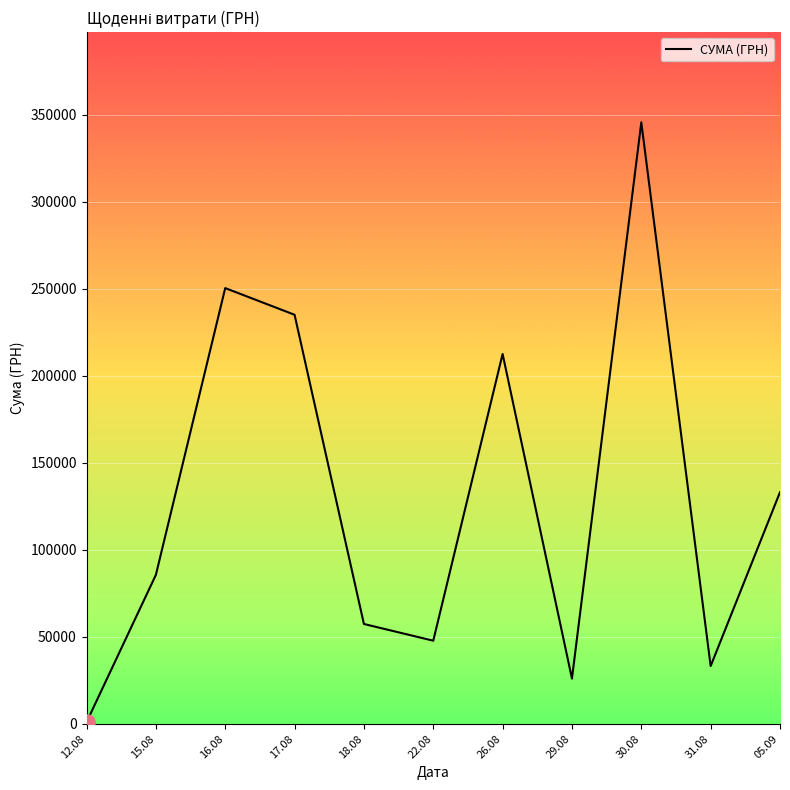

What is the change in value from 12.08 to 22.08?

+46832.6